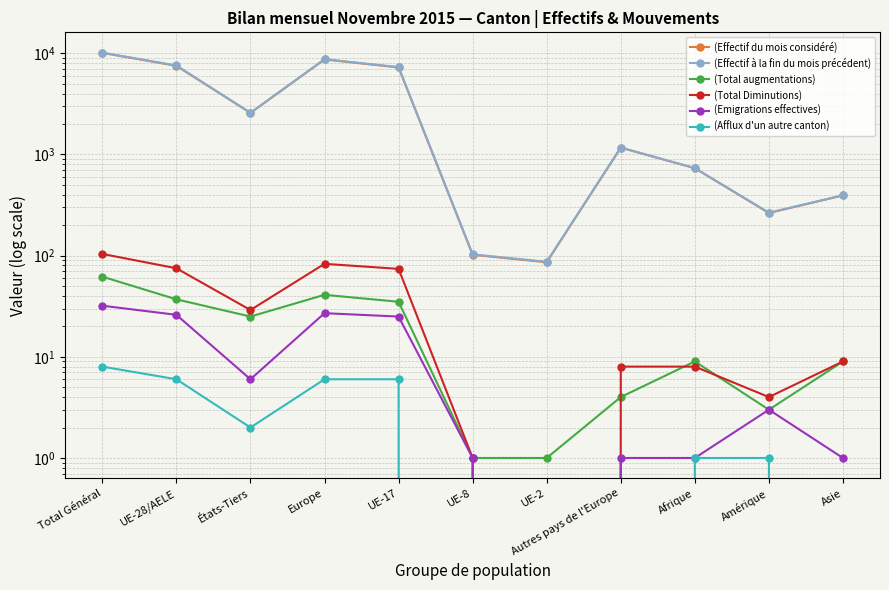

At which label does (Afflux d'un autre canton) first exceed 1?

Total Général